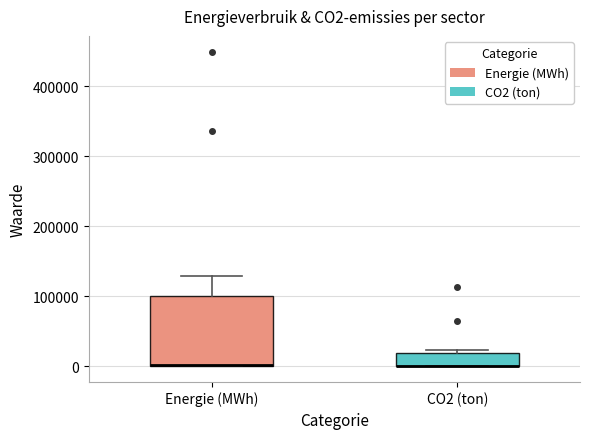

Where does the upper whisker of the box for Energie (MWh) end on the y-axis? The values are not printed on the chart, so give them approximately, as read against the axis.

130000